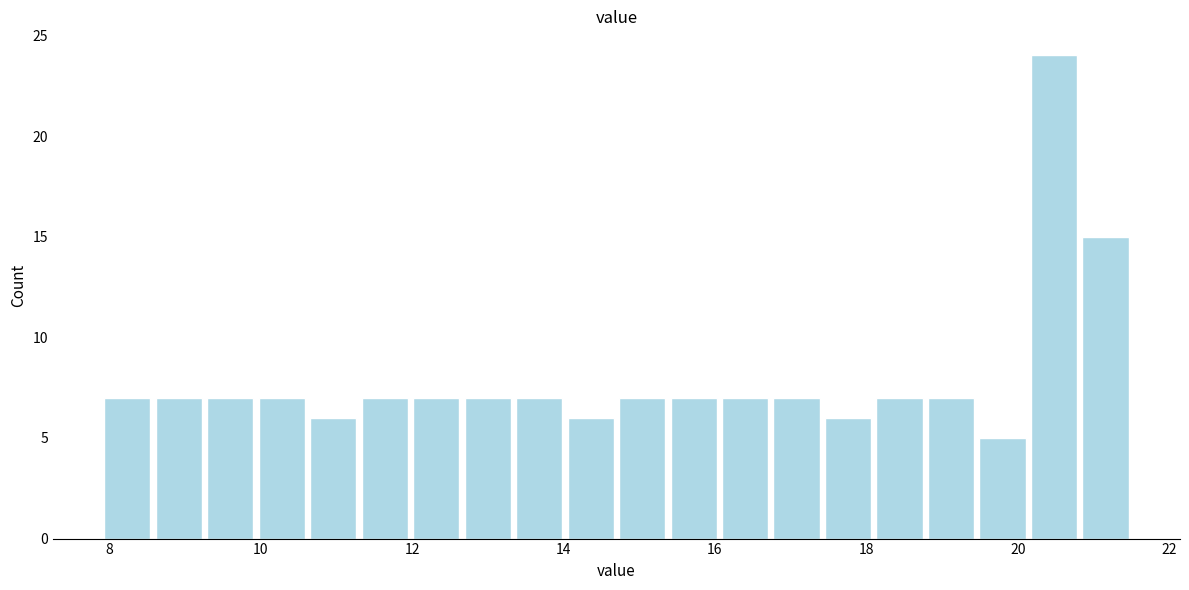

Read against the x-axis, roughly where is the centre of the tallest bar?

20.4